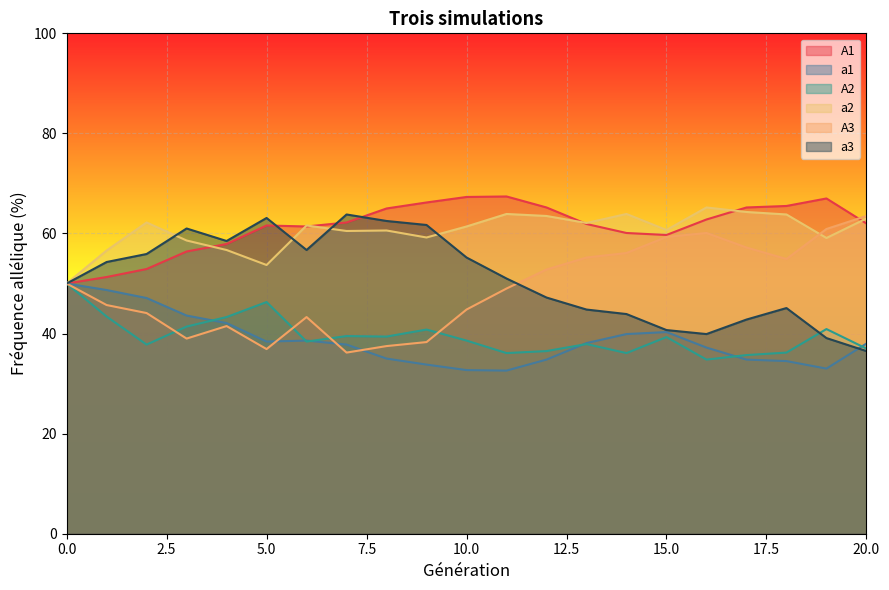

How many lines are shown in the chart?

6